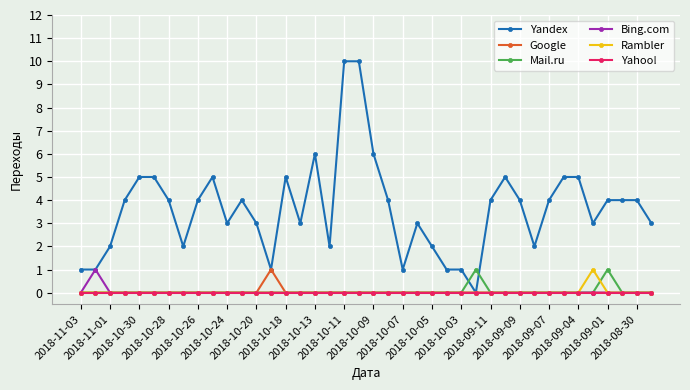

True or false: Yandex has more than 1 points higher than both neighbors.

True